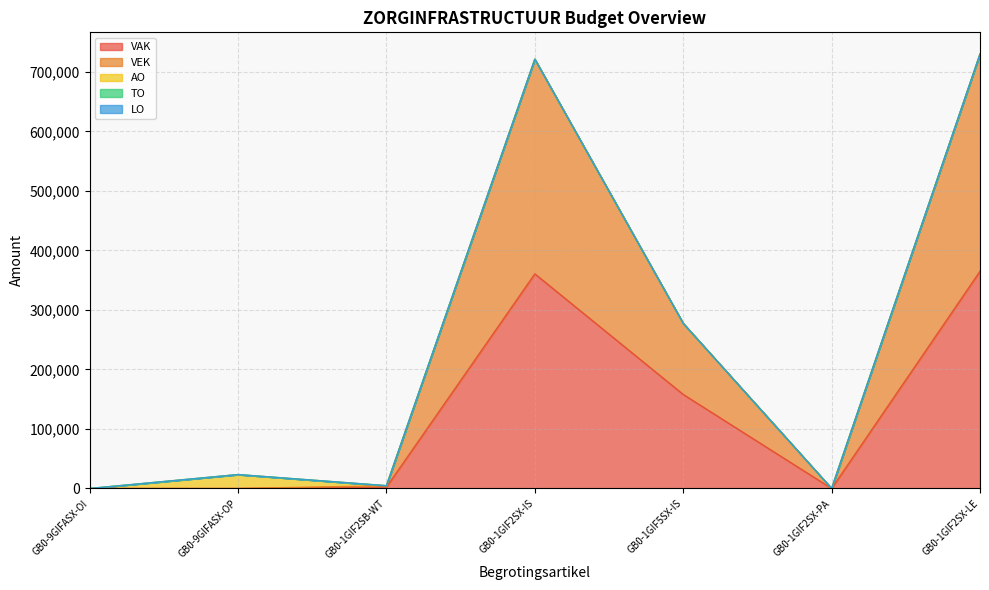

What is the average value of the VAK series?

126574